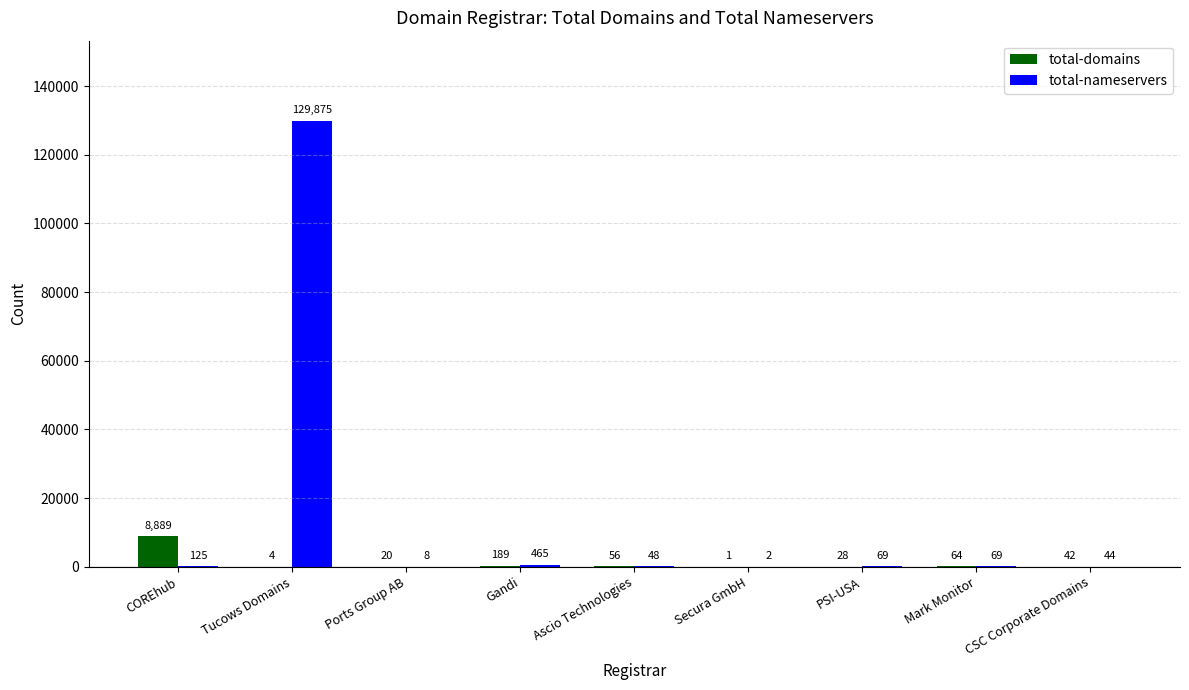

Which category has the highest value in the total-domains series?

COREhub